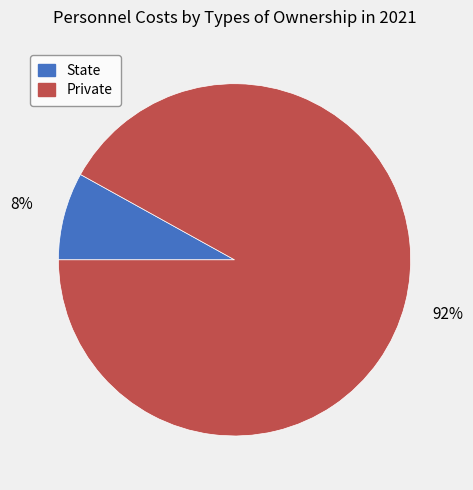

To the nearest percent, what is the difference between the largest and smallest slice percentages?

84%